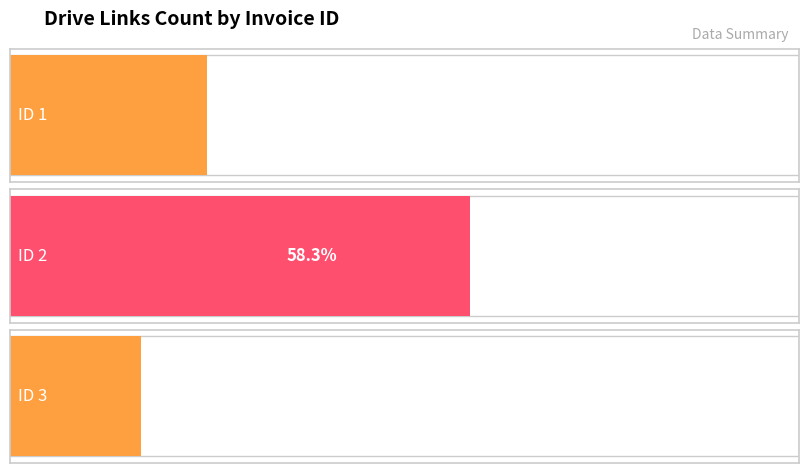

How many values are between 1 and 3?

3